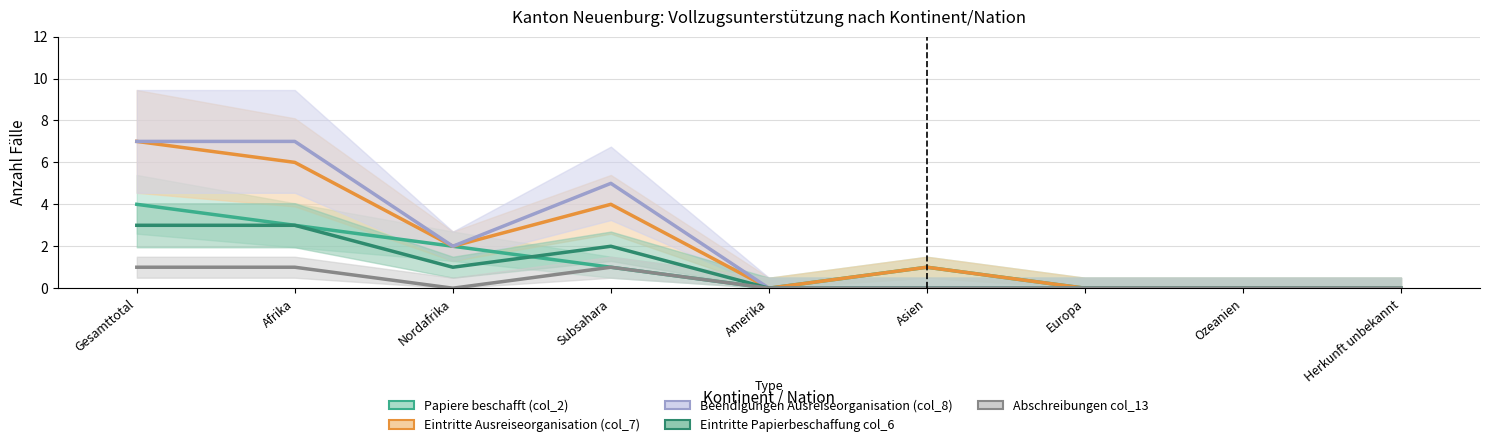

What is the maximum value for Abschreibungen col_13?

1